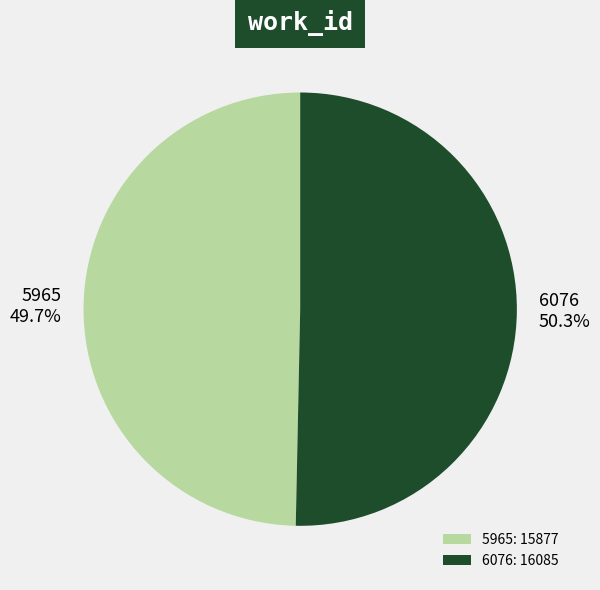

Is it true that 5965 is 50% of the pie?

True